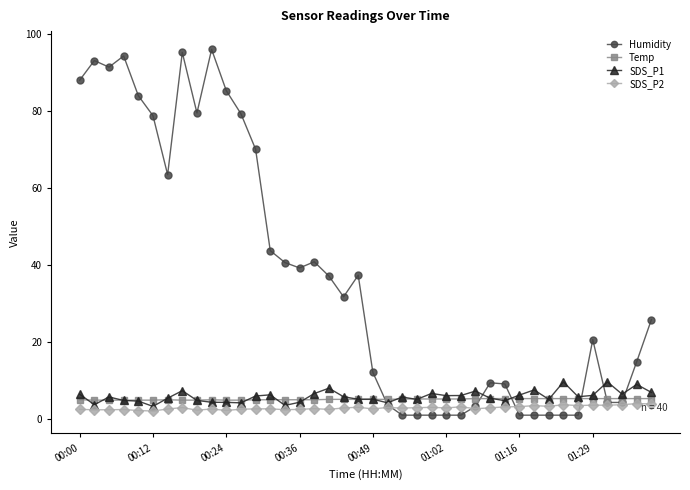

At how many categories does at least one series exceed 46?

13